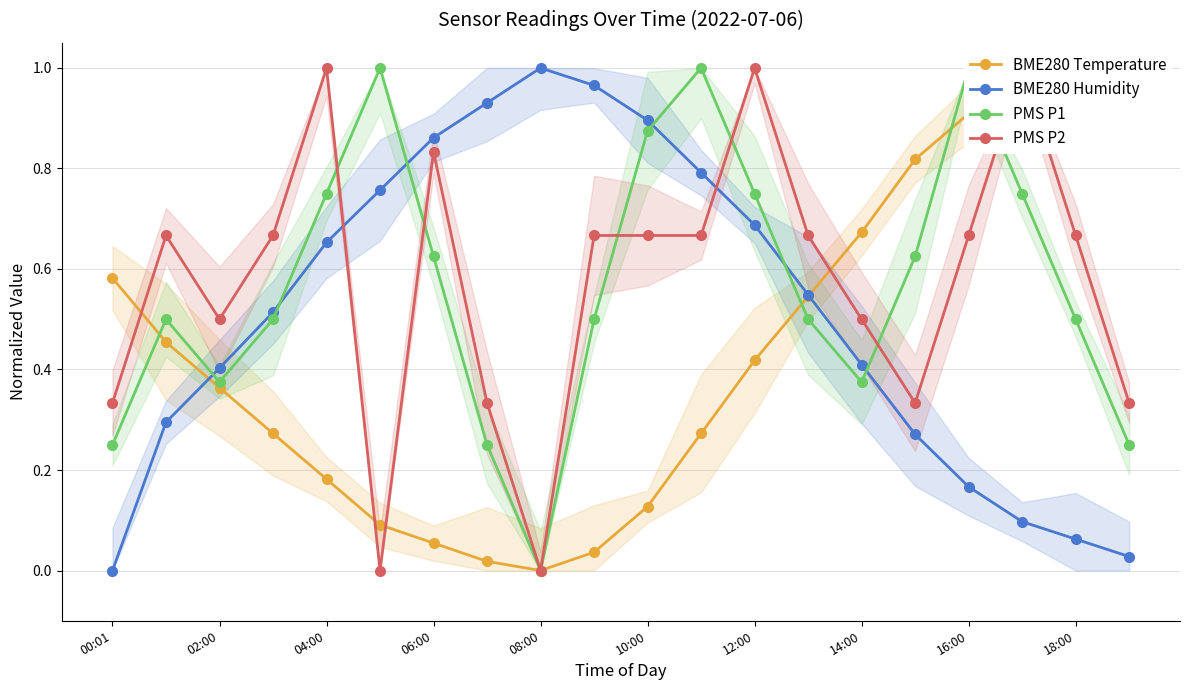

In BME280 Humidity, how many points are higher than both neighbors (excluding endpoints)?

1